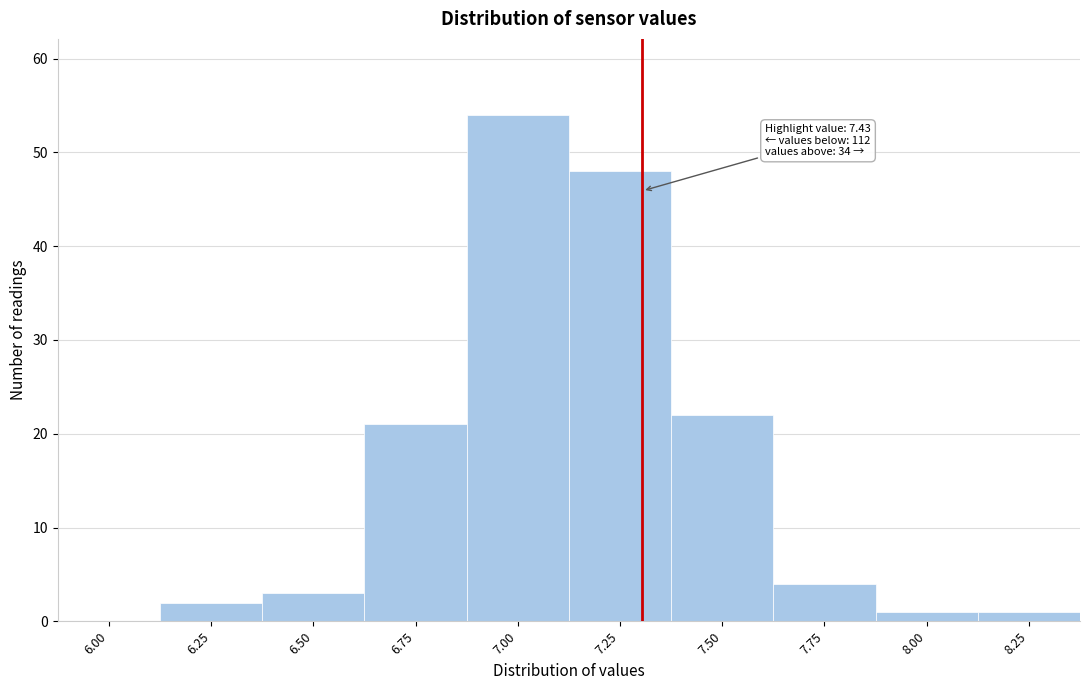

Reading left to right, extract all data points from this chart.

6.00=0	6.25=2	6.50=3	6.75=21	7.00=54	7.25=48	7.50=22	7.75=4	8.00=1	8.25=1